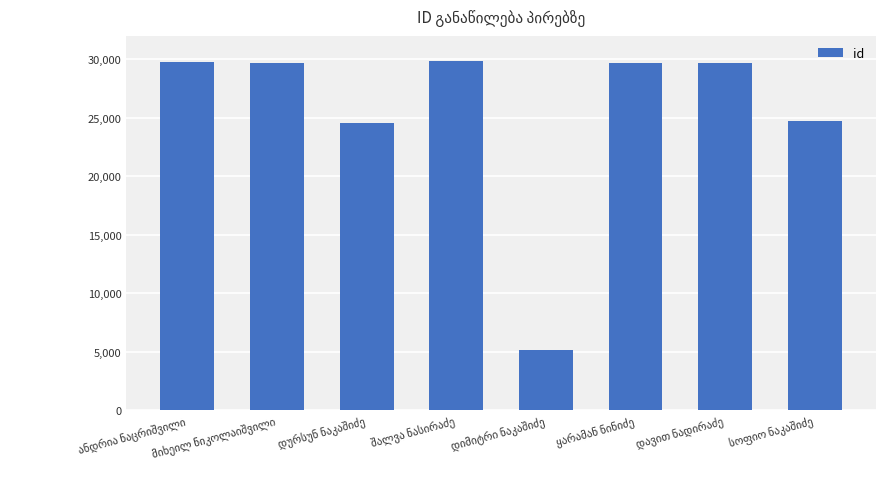

What is the minimum value shown in the chart?

5122